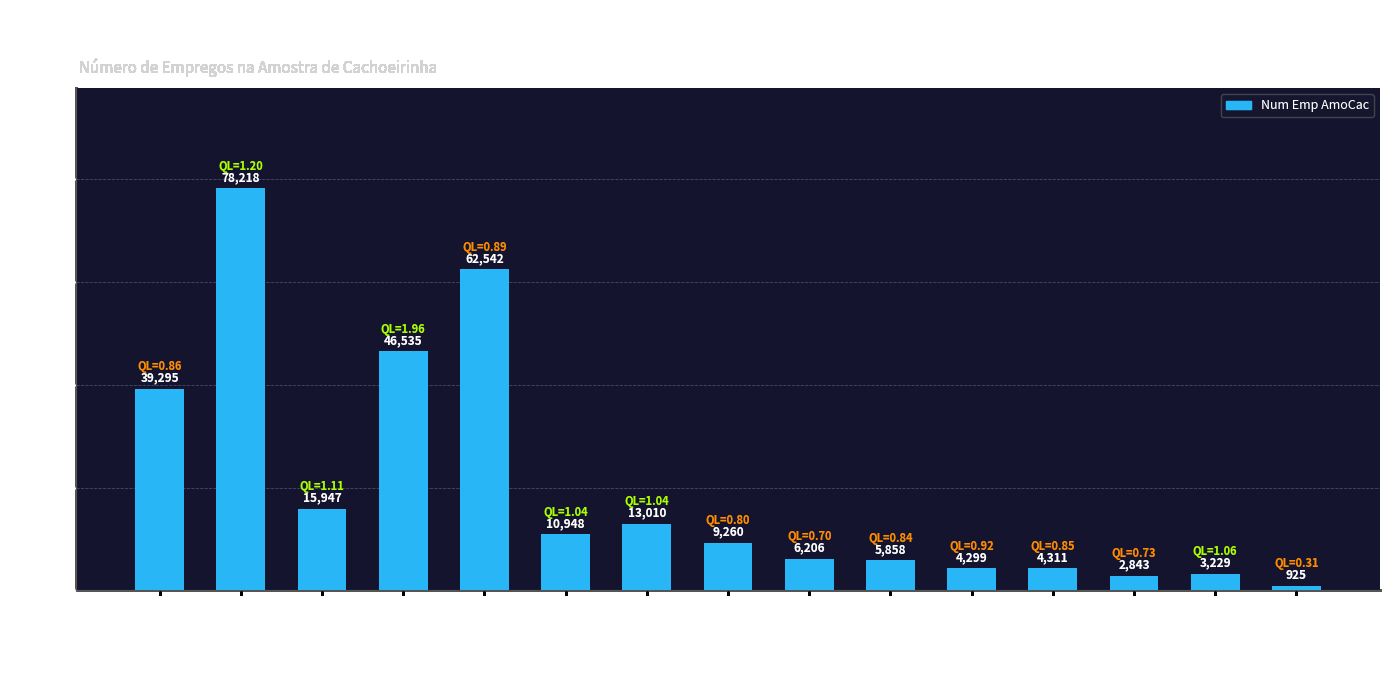

Rank the categories by value from highest to lowest.

Comércio, Outros Serv, Ind Alimentos, Adm Pública, Cons Civil, Transp e Logística, Tex Vest e Calç, Metalmecânica, Mad e Mobilia, Química Plas e Bor, Sist Financeiro, Serv Ind Privados, Min ñ Met, SIUP, Eletroeletrônica